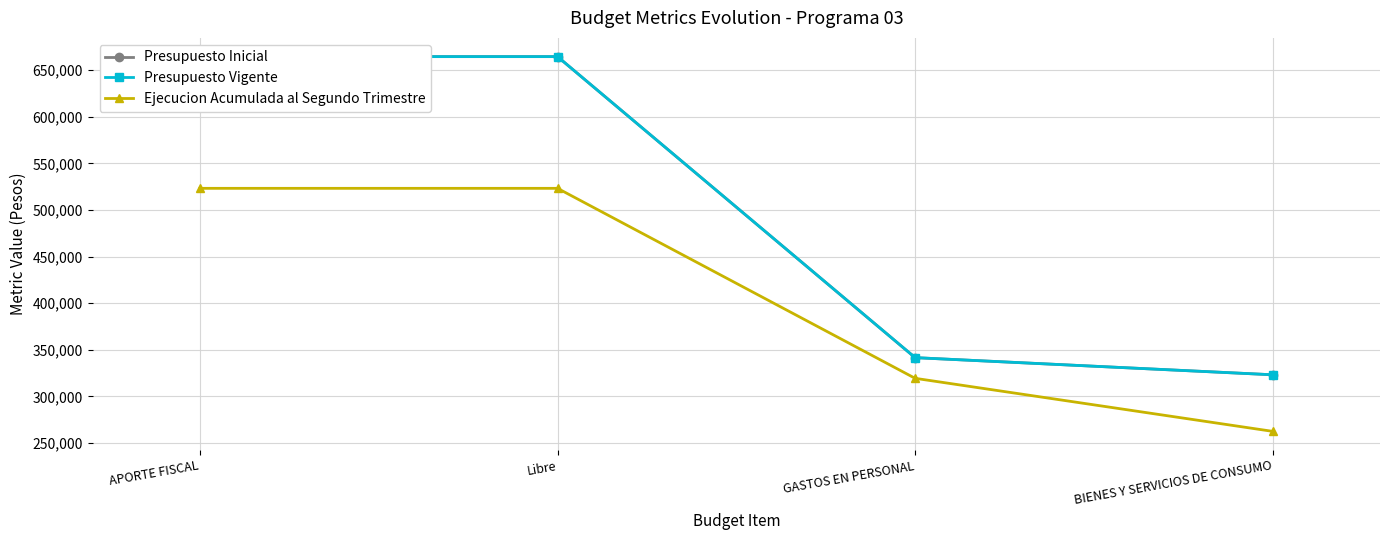

Reading left to right, what are all the values shown in this chart?

Presupuesto Inicial: APORTE FISCAL=664668	Libre=664668	GASTOS EN PERSONAL=341534	BIENES Y SERVICIOS DE CONSUMO=323134
Presupuesto Vigente: APORTE FISCAL=664668	Libre=664668	GASTOS EN PERSONAL=341534	BIENES Y SERVICIOS DE CONSUMO=323134
Ejecucion Acumulada al Segundo Trimestre: APORTE FISCAL=523280	Libre=523280	GASTOS EN PERSONAL=319337	BIENES Y SERVICIOS DE CONSUMO=262391